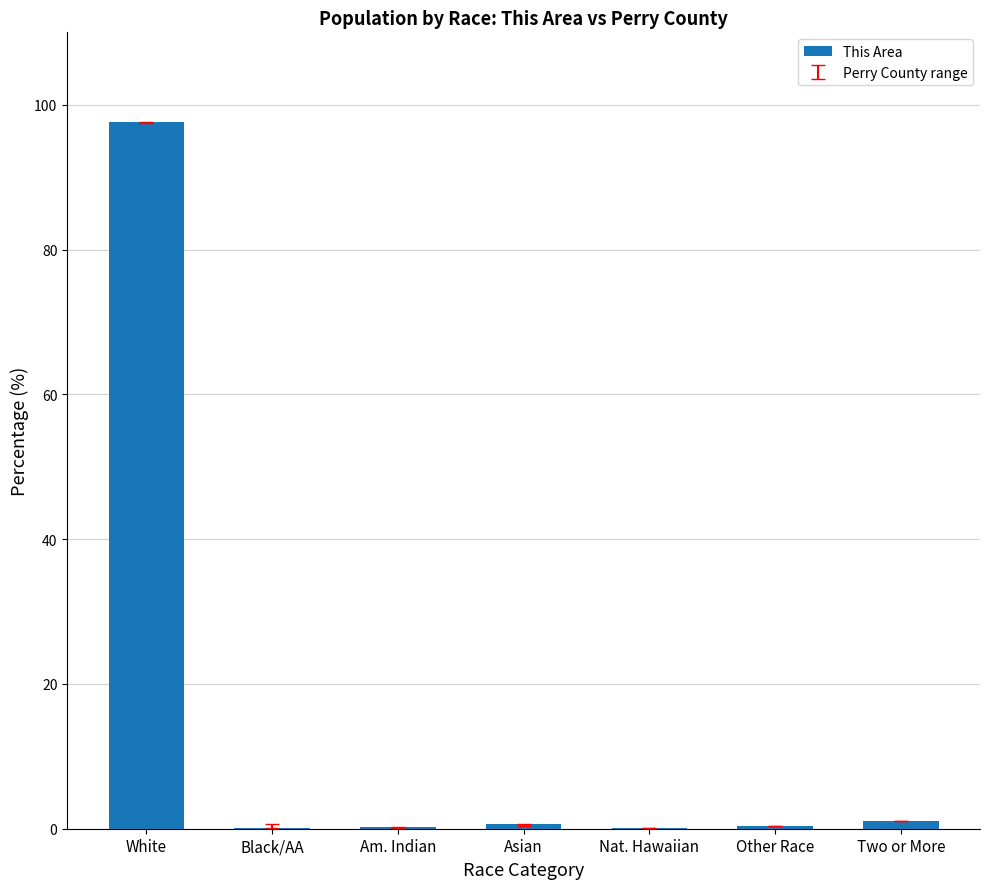

The chart shows a value of 0.0 at Black/AA. True or false?

True